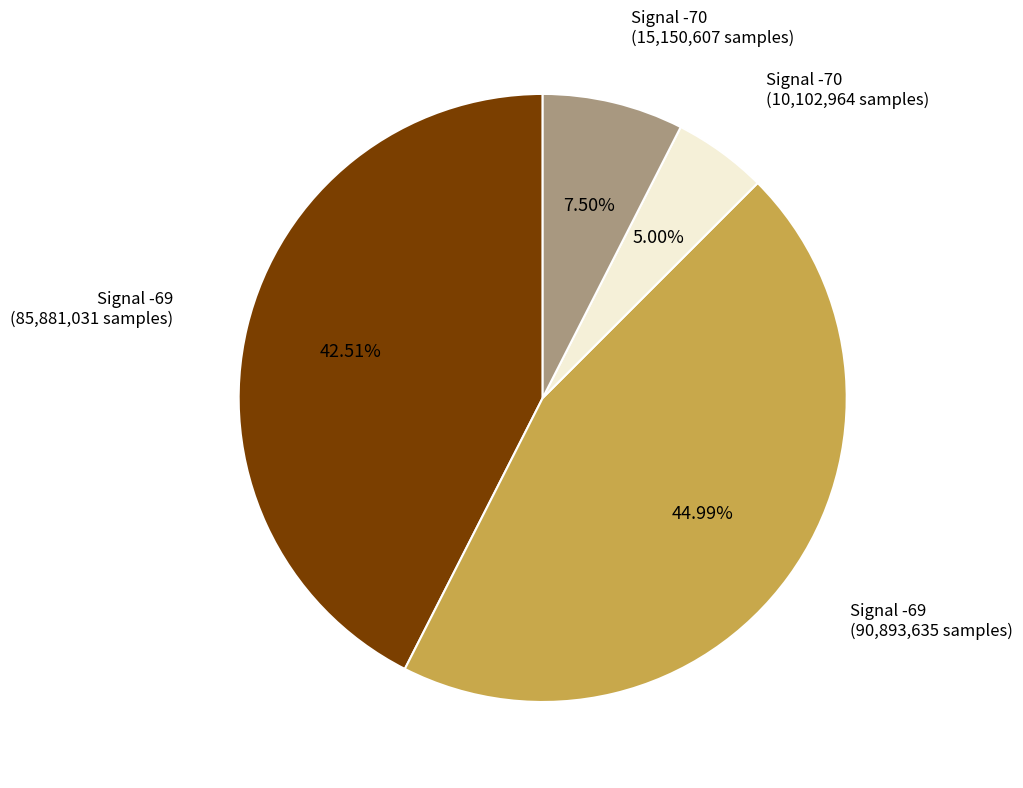

Is there any slice that represents more than half of the pie?

No